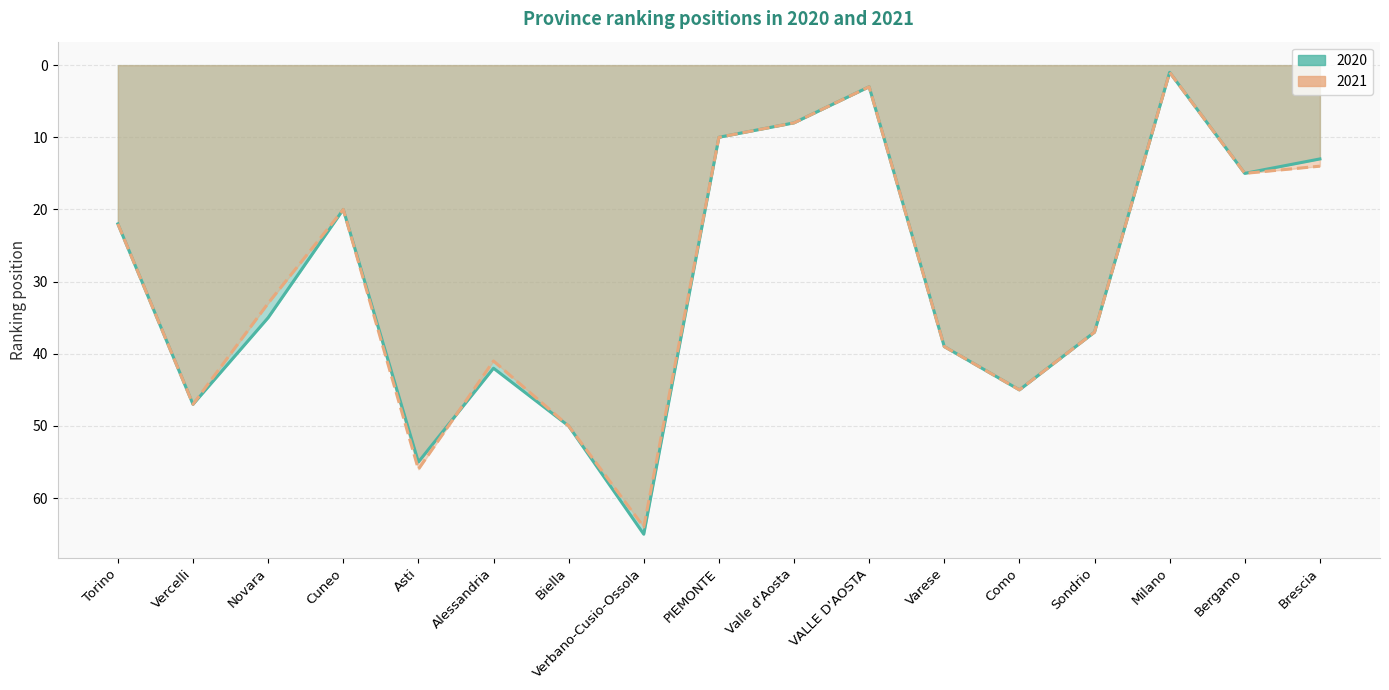

At how many categories does at least one series exceed 45?

4